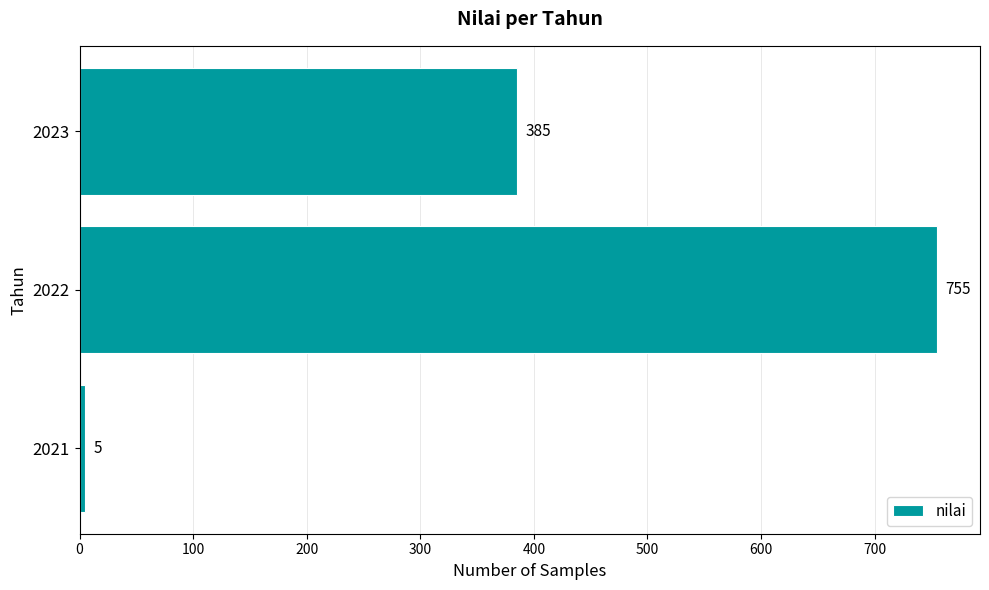

Where is the data nearest to the value 380?

2023